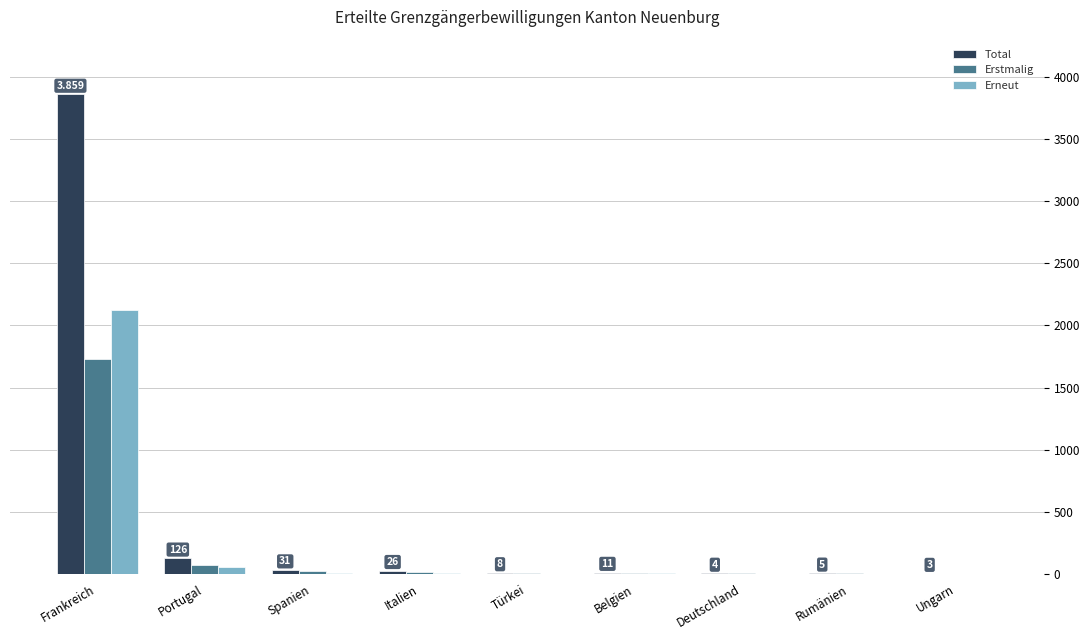

What is the sum of the Total values at Ungarn and Deutschland?

7